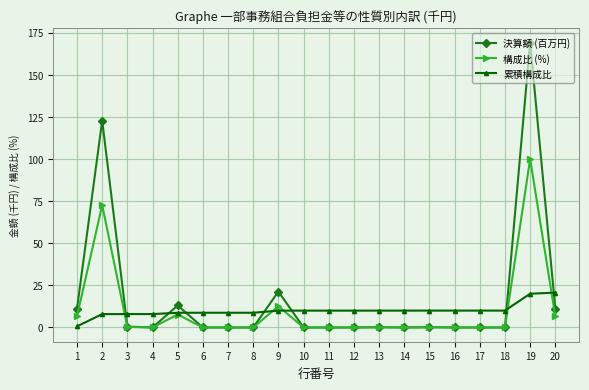

Count the number of data series in this chart.

3